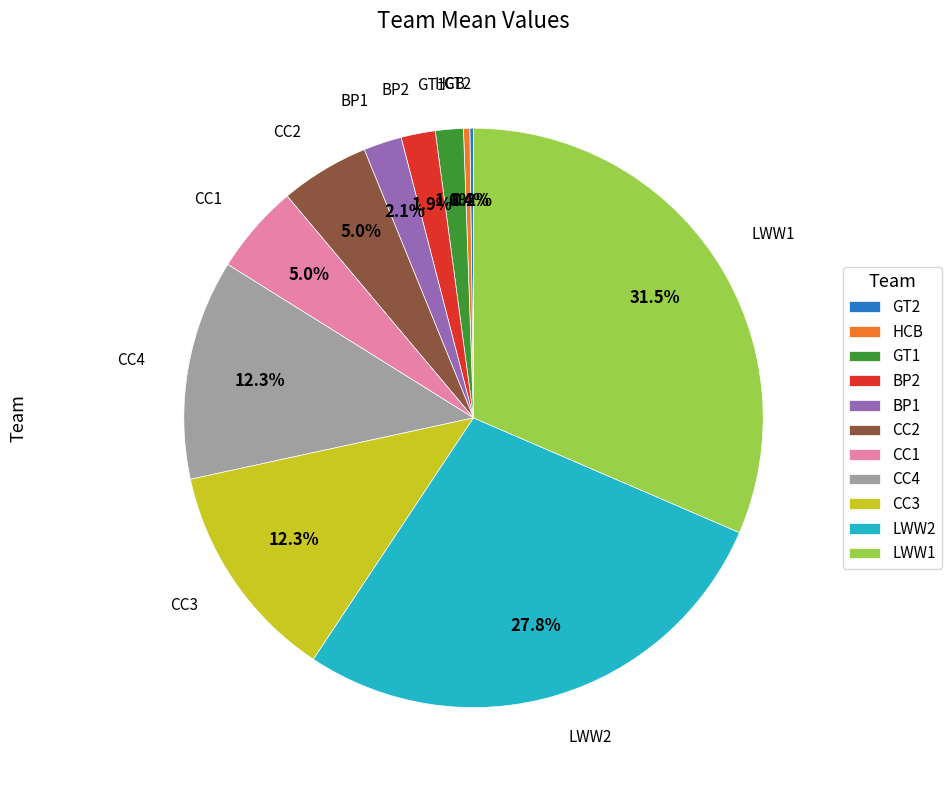

Is BP1 the majority of the pie?

No